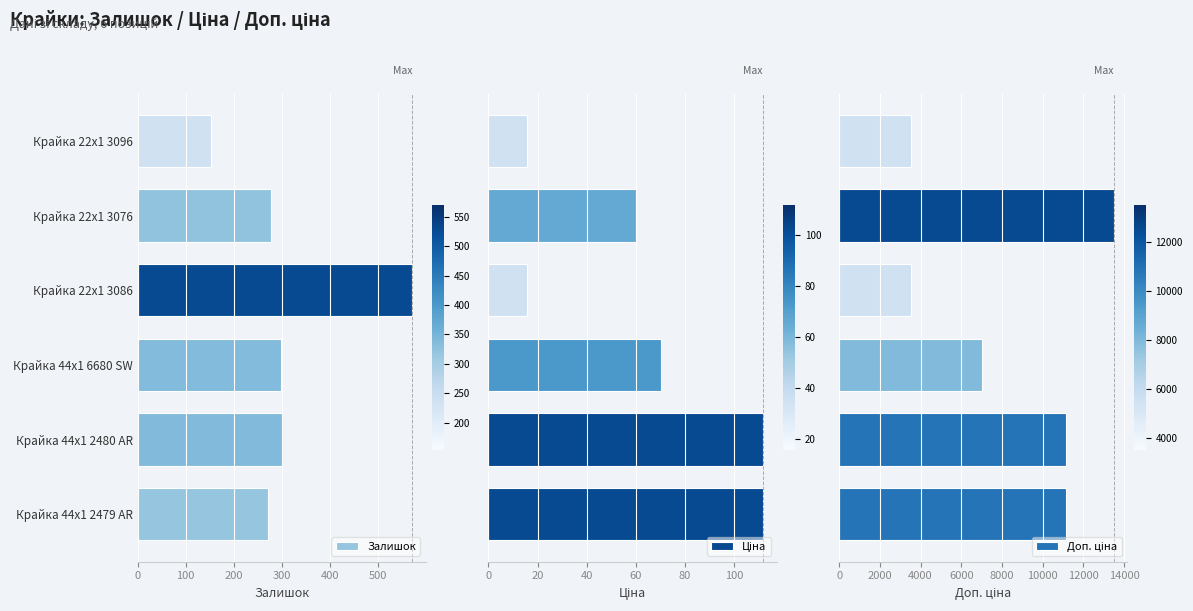

True or false: Залишок has a value of 153 at Крайка 22x1 3096.

True